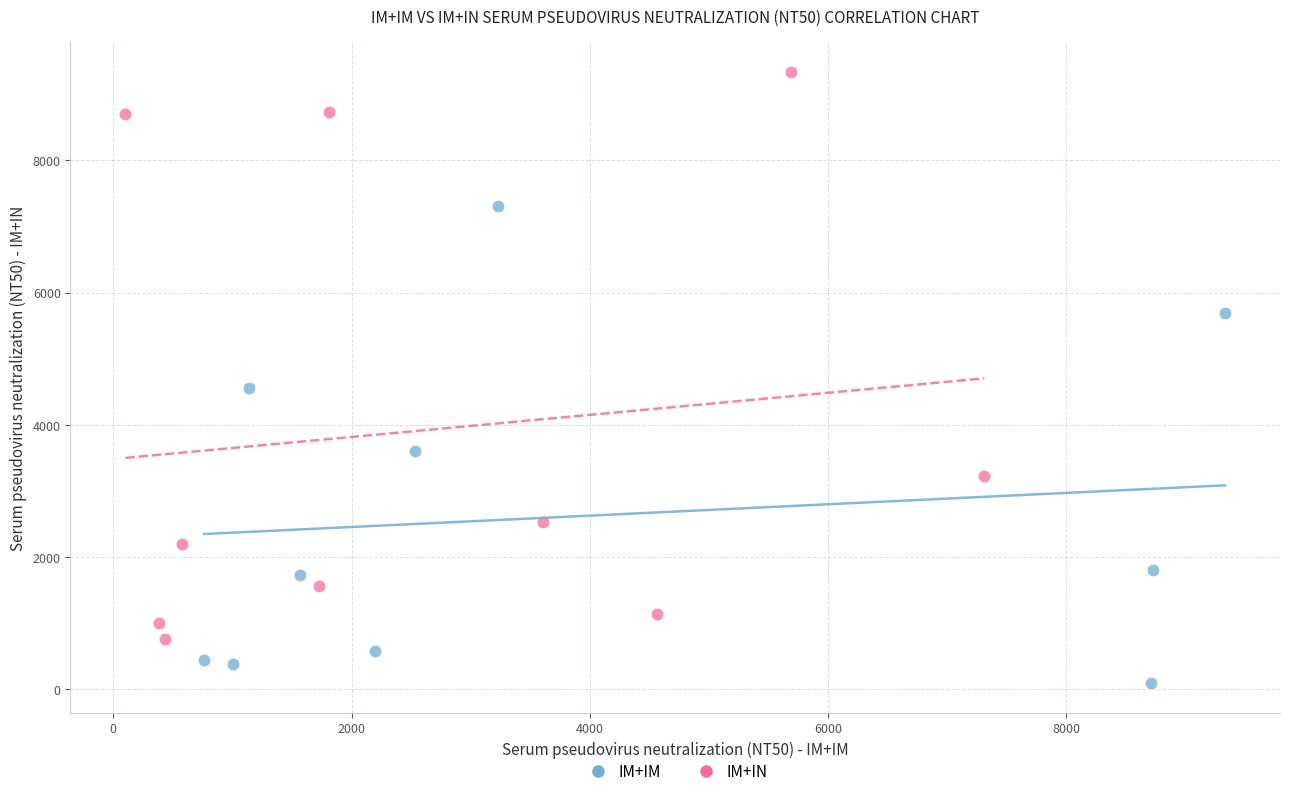

Which series reaches the minimum Y coordinate?

IM+IM